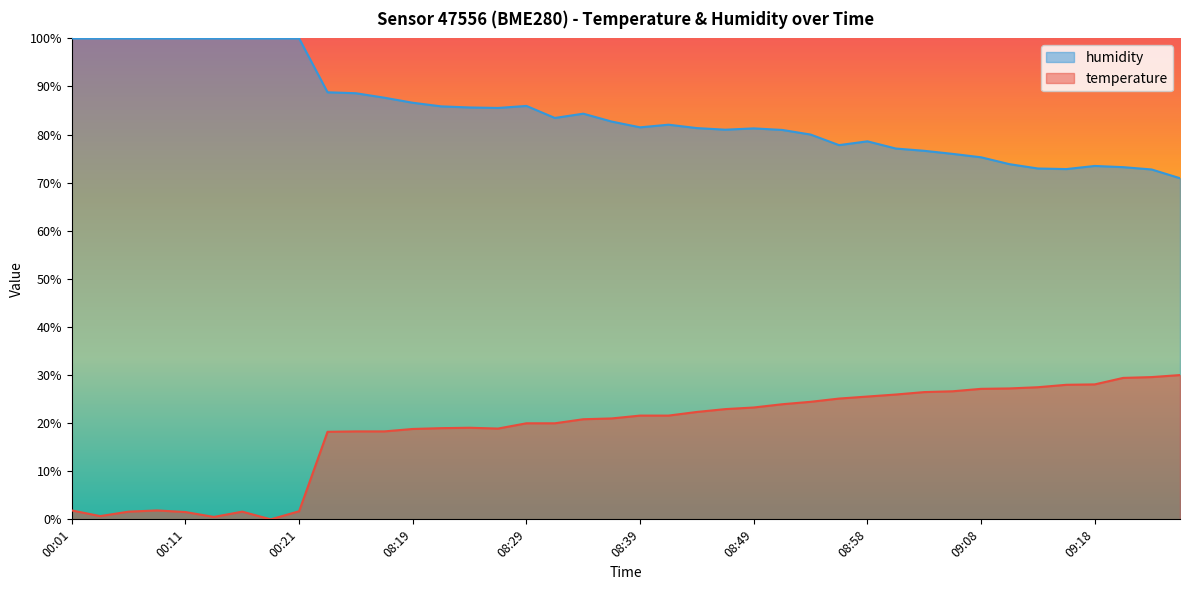

Which series has the largest total across all categories?

humidity